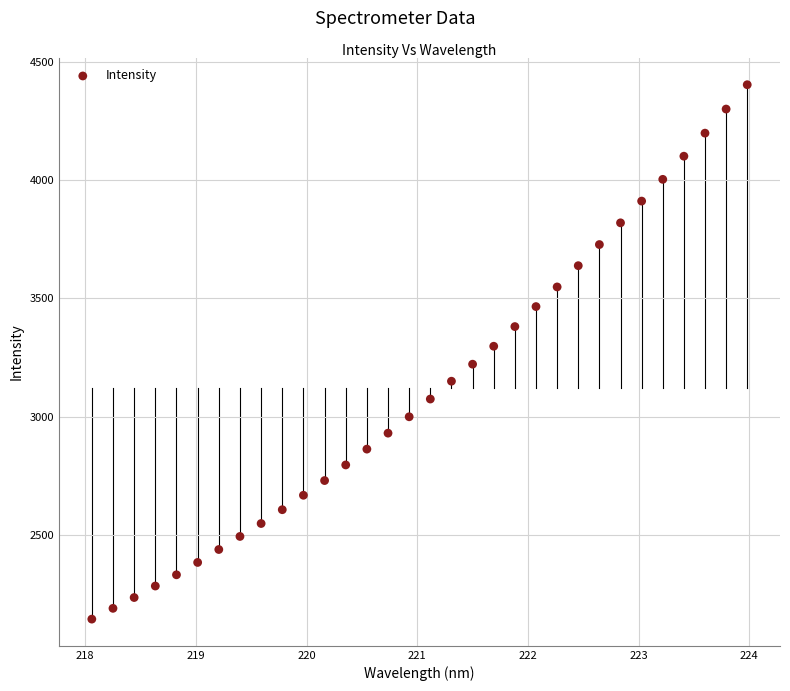

What is the range of Y values (max minus min)?

2259.7